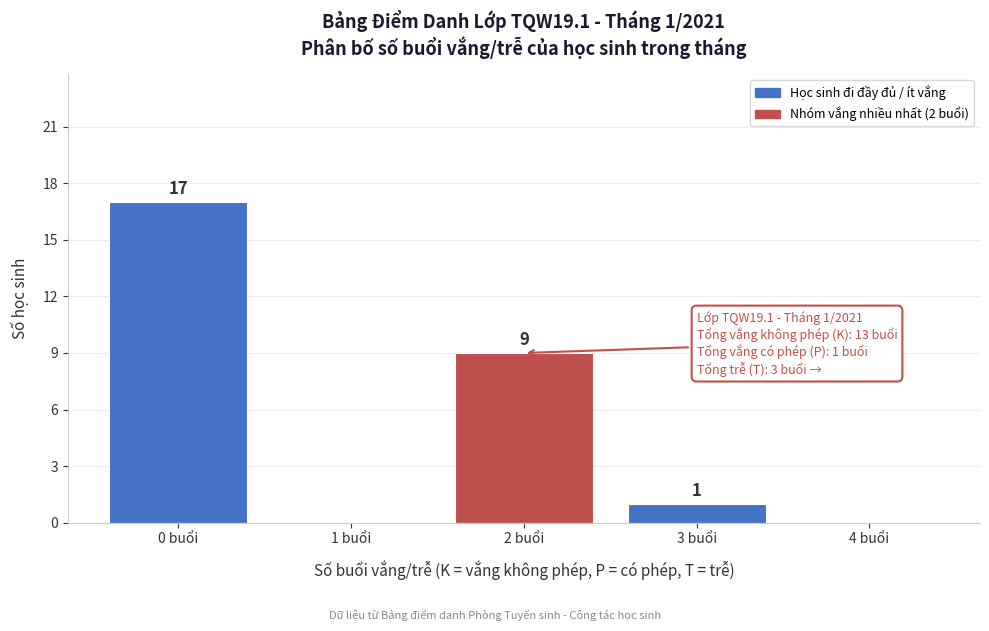

Which range on the x-axis has the tallest bar?

-0.5 to 0.5